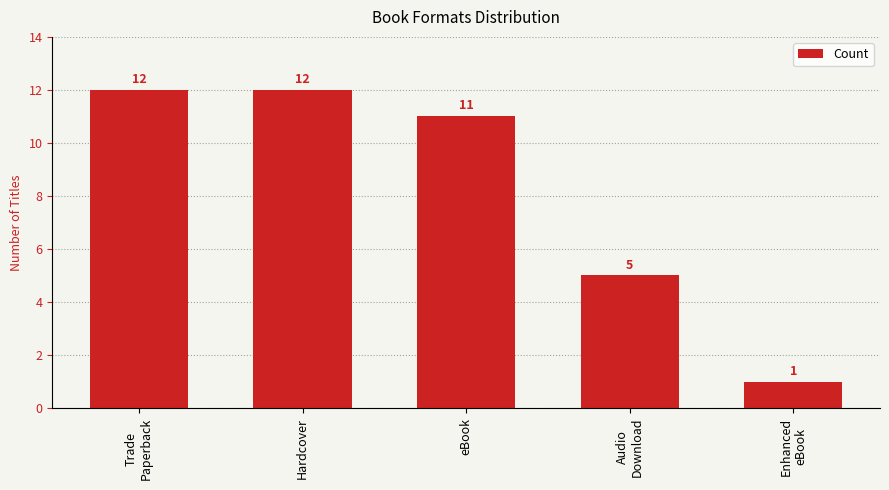

Reading right to left, transcribe all the data shown in this chart.

Enhanced
eBook=1	Audio
Download=5	eBook=11	Hardcover=12	Trade
Paperback=12